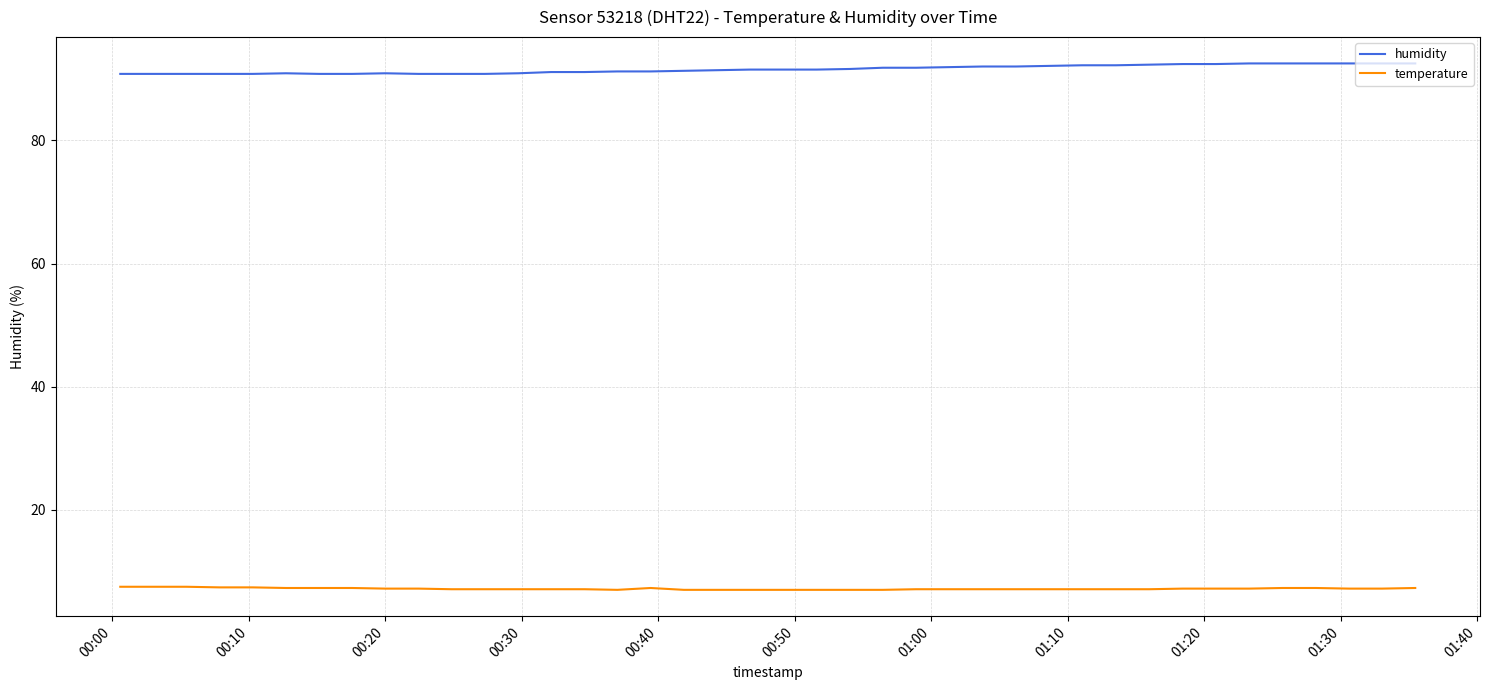

Rank the series by their average value, from lowest to highest.

temperature, humidity